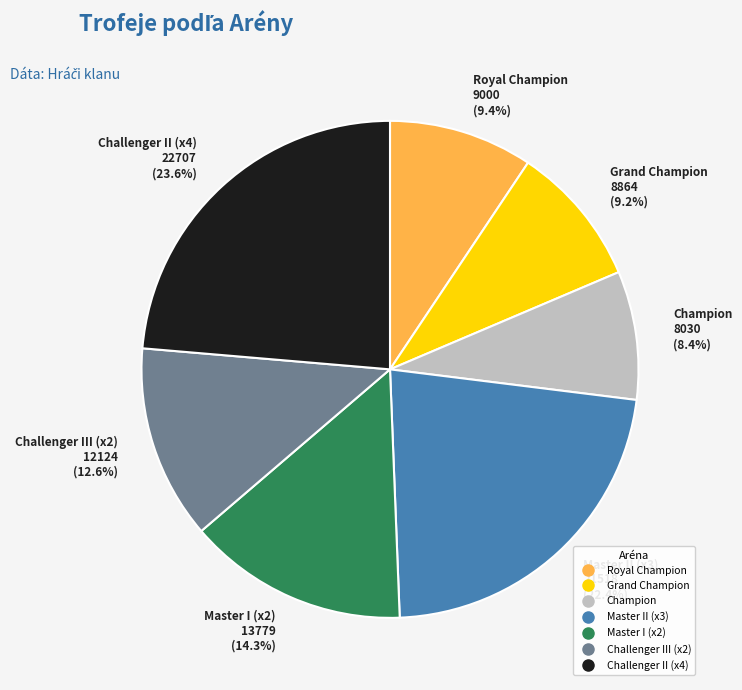

Is there any slice that represents more than half of the pie?

No